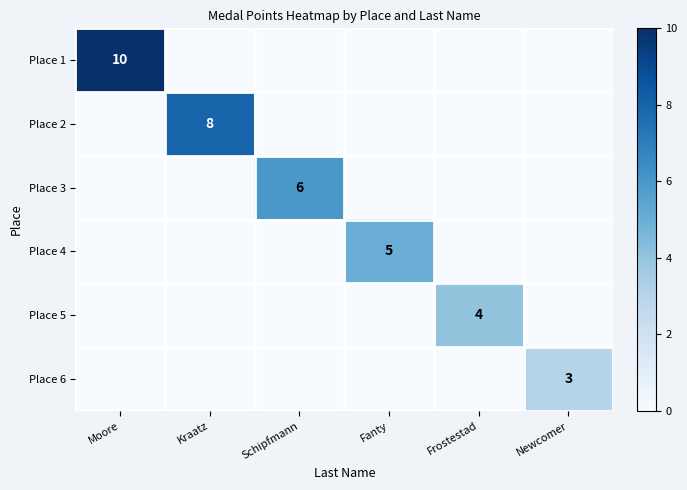

The Place 3 series shows 2 at Schipfmann. True or false?

False